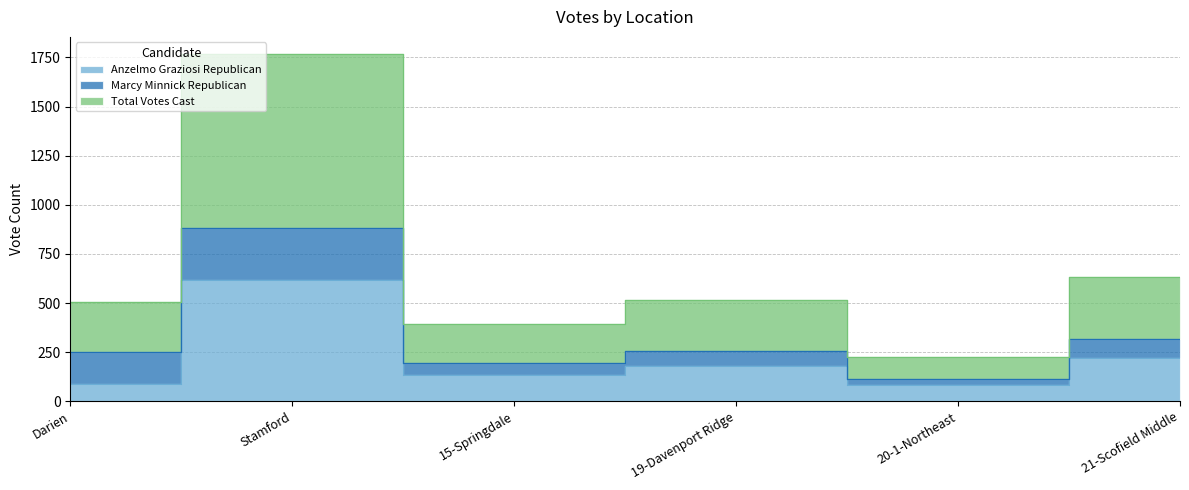

At which category is the sum across all series the highest?

Stamford